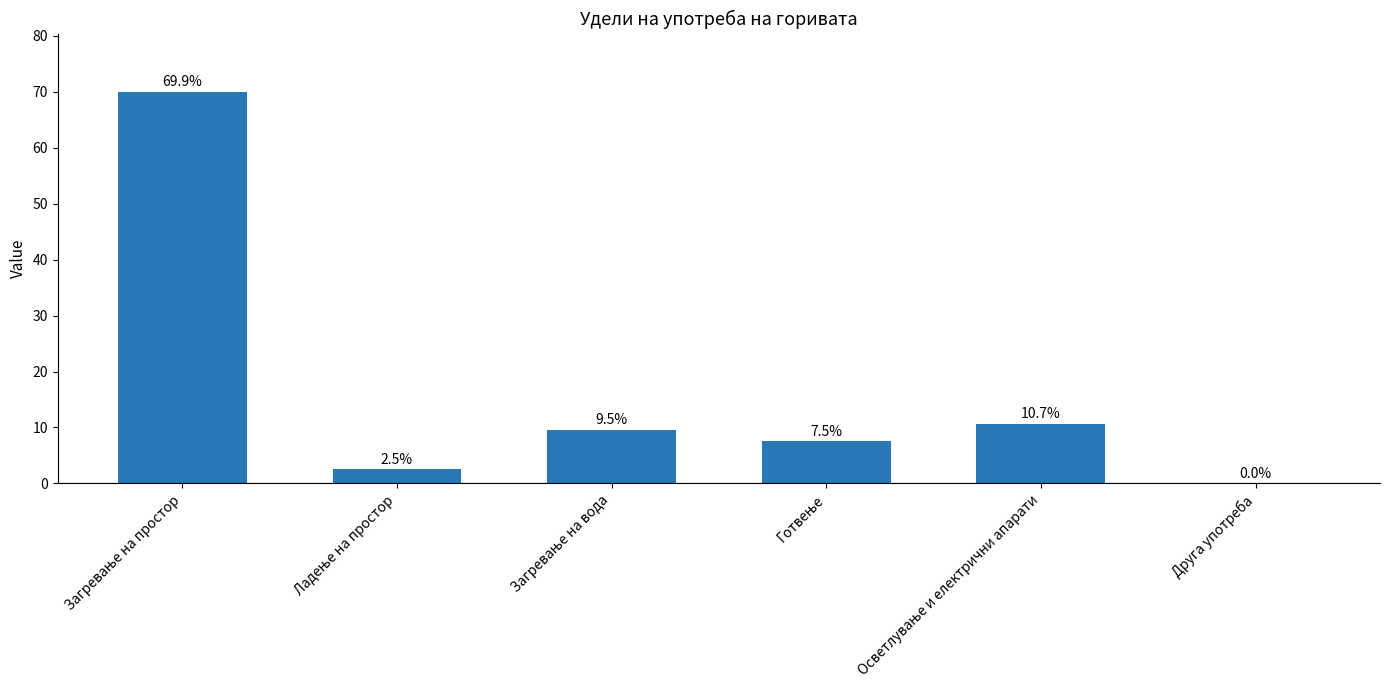

What is the maximum value shown in the chart?

69.9